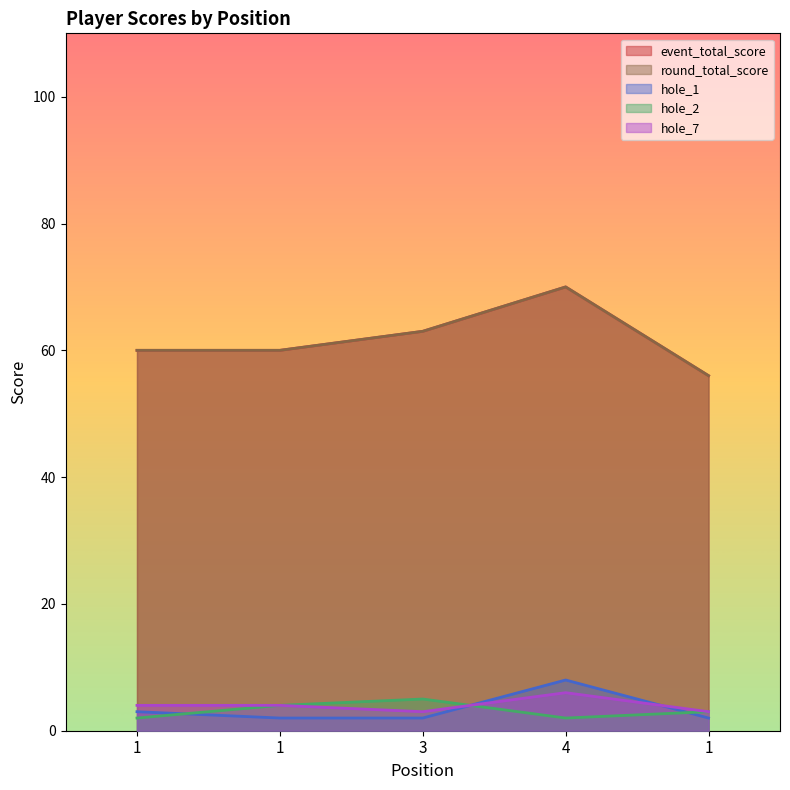

Which category has the highest value in the event_total_score series?

4